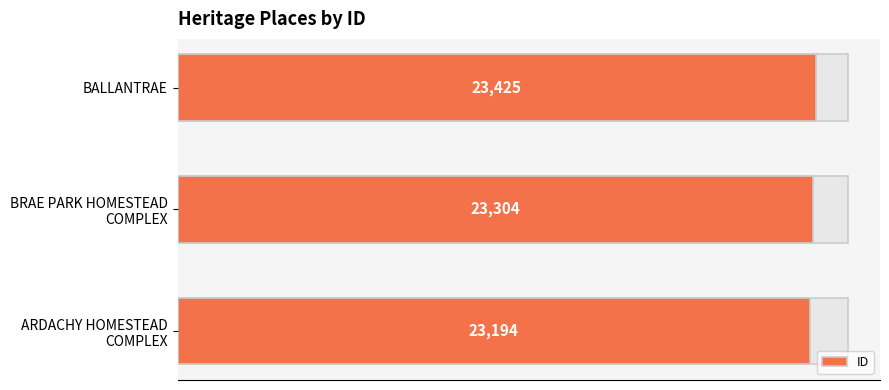

Reading left to right, what are all the values shown in this chart?

23194	23304	23425